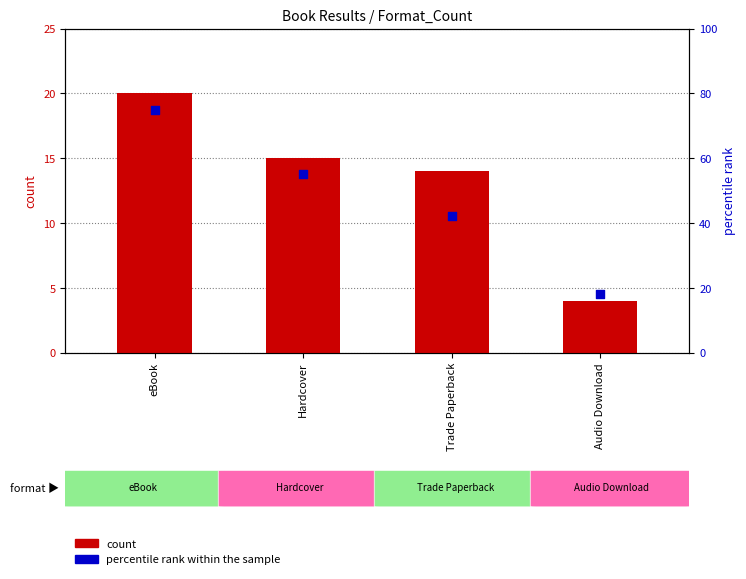

Which series has the largest Y range (max minus min)?

percentile rank within the sample